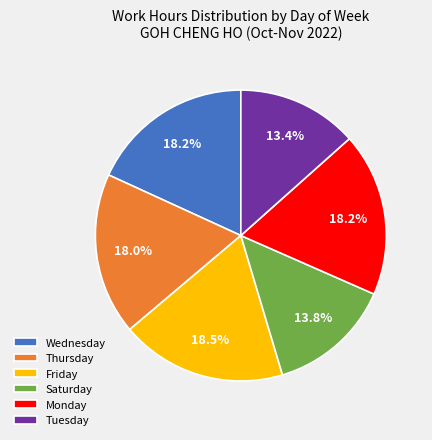

How many segments does this pie chart have?

6